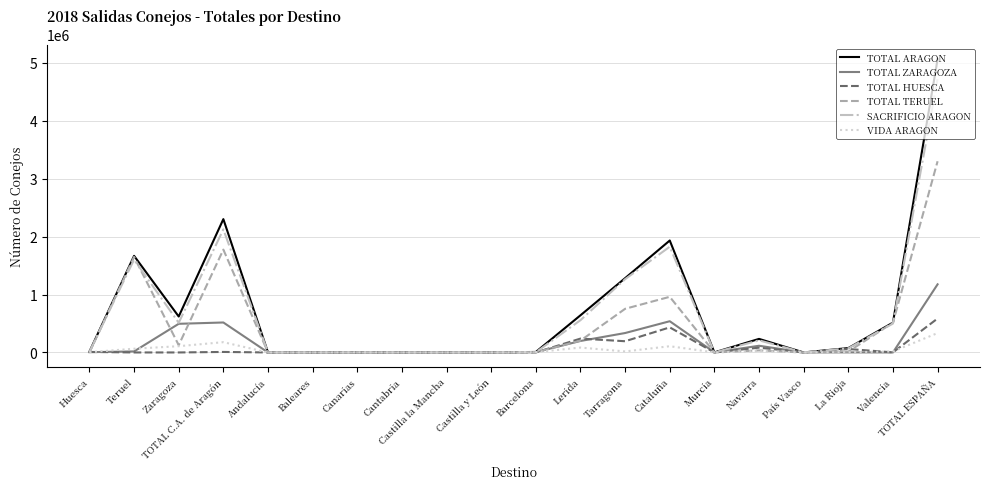

Is this an area chart (filled region under the line)?

No